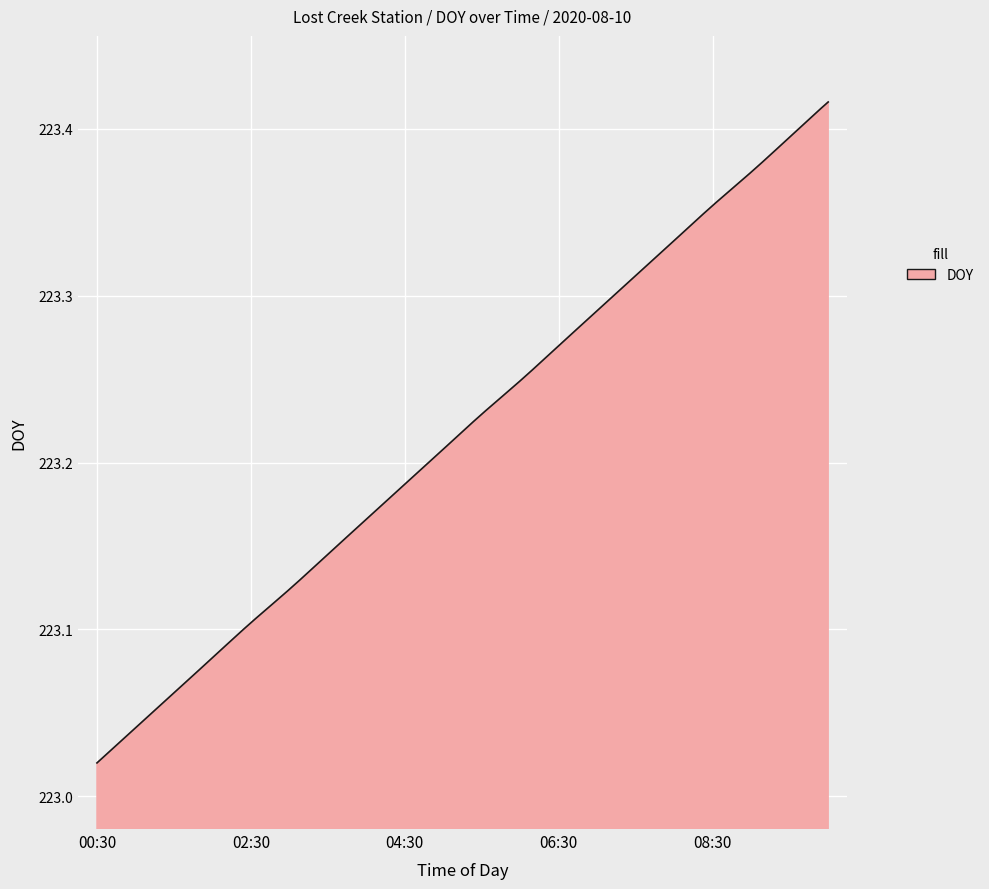

What is the difference between the maximum and minimum values?

0.4